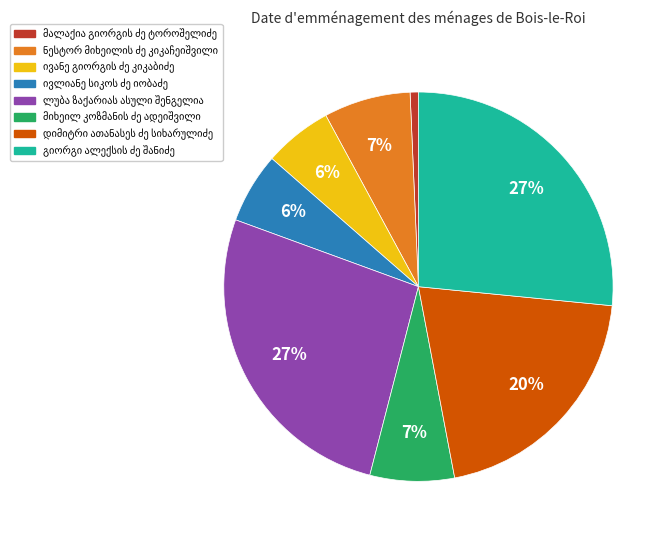

To the nearest percent, what is the average slice percentage?

12%